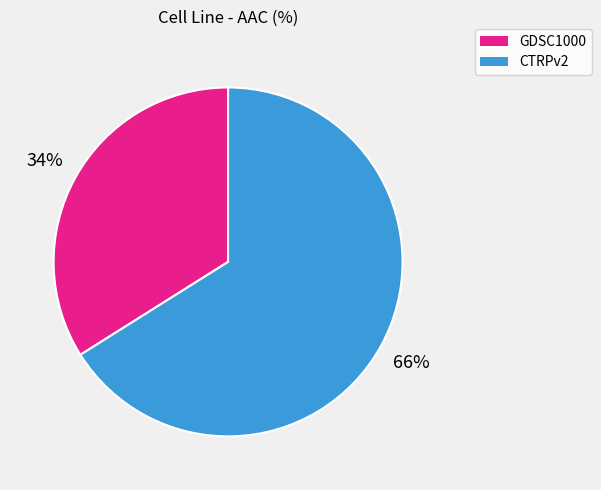

To the nearest percent, what is the combined percentage of GDSC1000 and CTRPv2?

100%